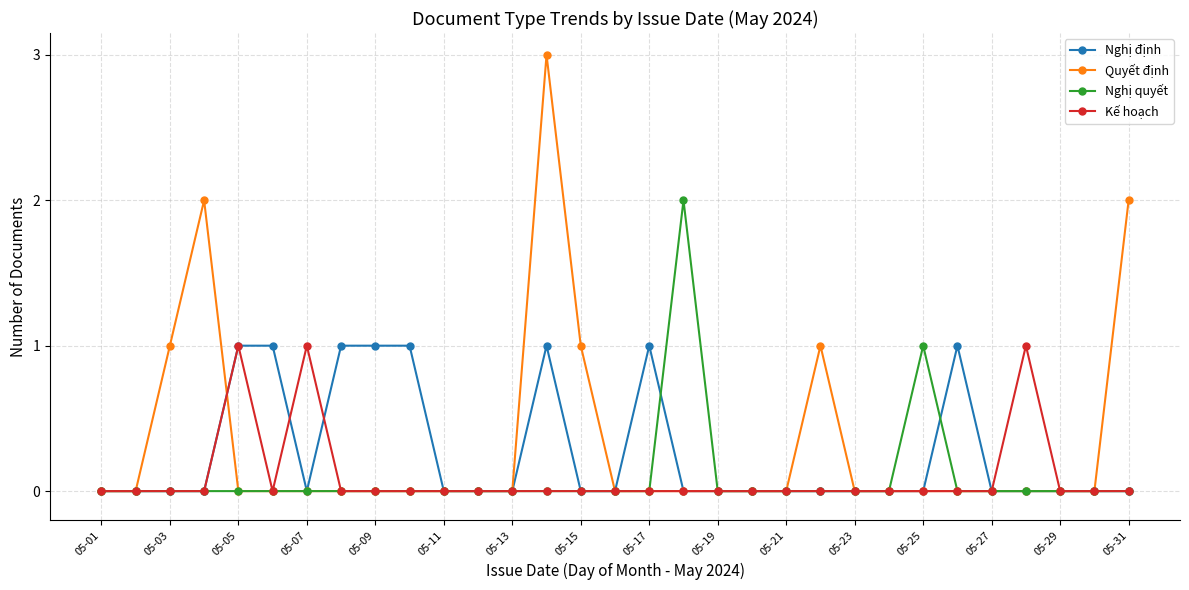

What is the value of the Kế hoạch point at the 5th from the left?

1